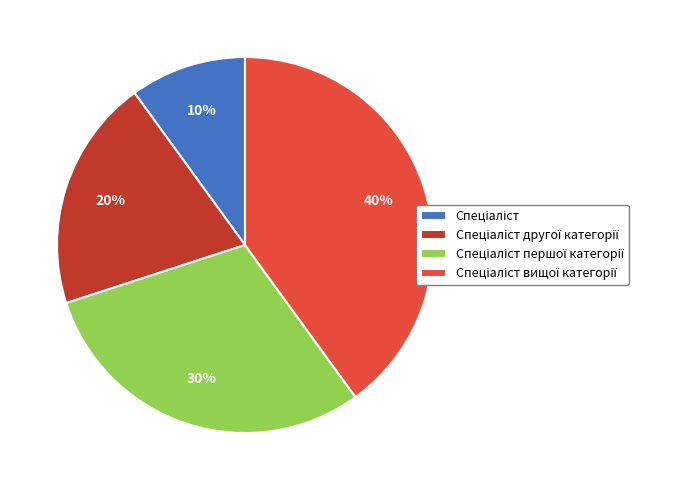

Does any single category account for the majority?

No